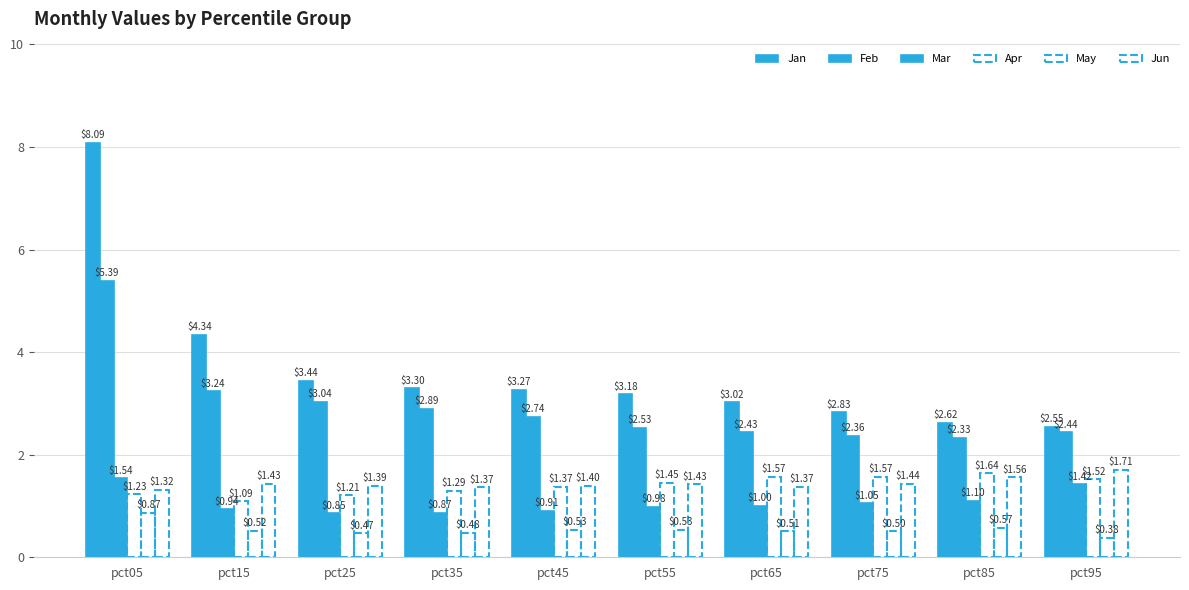

Reading left to right, what are all the values shown in this chart?

Jan: pct05=8.1	pct15=4.3	pct25=3.4	pct35=3.3	pct45=3.3	pct55=3.2	pct65=3.0	pct75=2.8	pct85=2.6	pct95=2.5
Feb: pct05=5.4	pct15=3.2	pct25=3.0	pct35=2.9	pct45=2.7	pct55=2.5	pct65=2.4	pct75=2.4	pct85=2.3	pct95=2.4
Mar: pct05=1.5	pct15=0.9	pct25=0.9	pct35=0.9	pct45=0.9	pct55=1.0	pct65=1.0	pct75=1.1	pct85=1.1	pct95=1.4
Apr: pct05=1.2	pct15=1.1	pct25=1.2	pct35=1.3	pct45=1.4	pct55=1.5	pct65=1.6	pct75=1.6	pct85=1.6	pct95=1.5
May: pct05=0.9	pct15=0.5	pct25=0.5	pct35=0.5	pct45=0.5	pct55=0.5	pct65=0.5	pct75=0.5	pct85=0.6	pct95=0.4
Jun: pct05=1.3	pct15=1.4	pct25=1.4	pct35=1.4	pct45=1.4	pct55=1.4	pct65=1.4	pct75=1.4	pct85=1.6	pct95=1.7